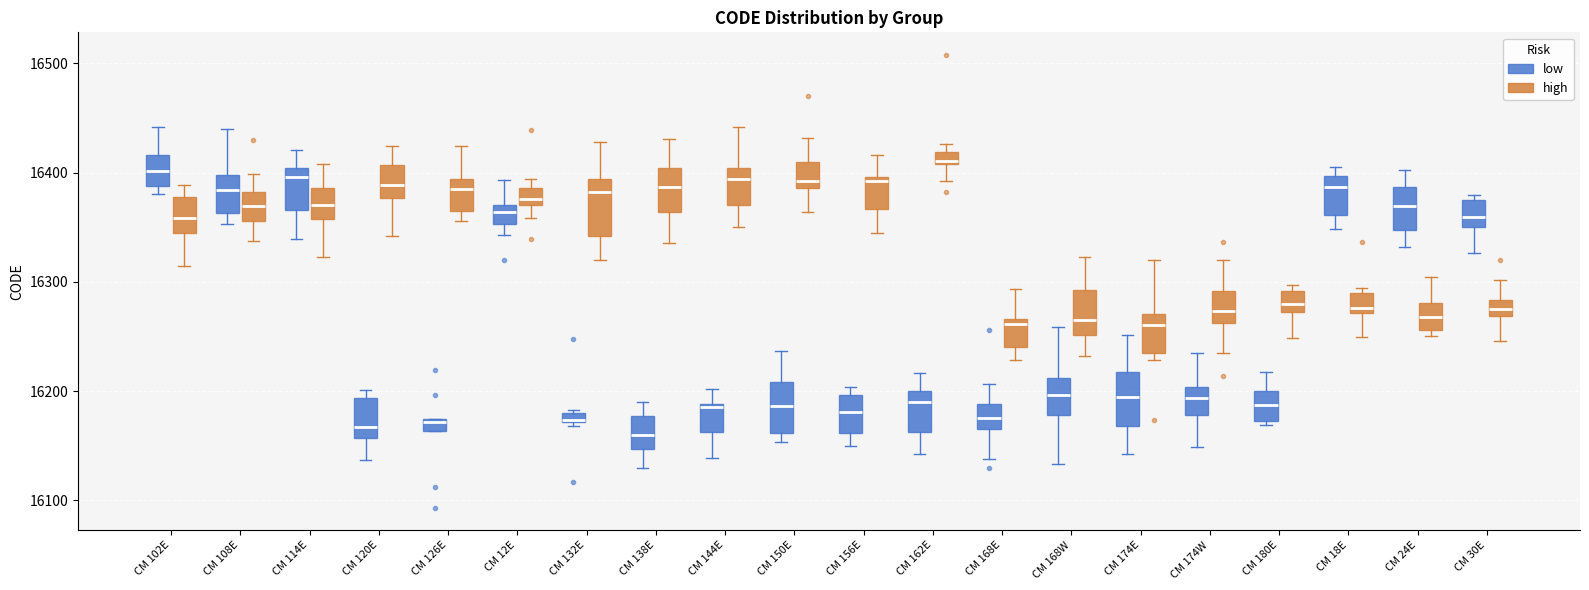

Where does the lower whisker of the box for CM 114E (low) end on the y-axis? The values are not printed on the chart, so give them approximately, as read against the axis.

16340